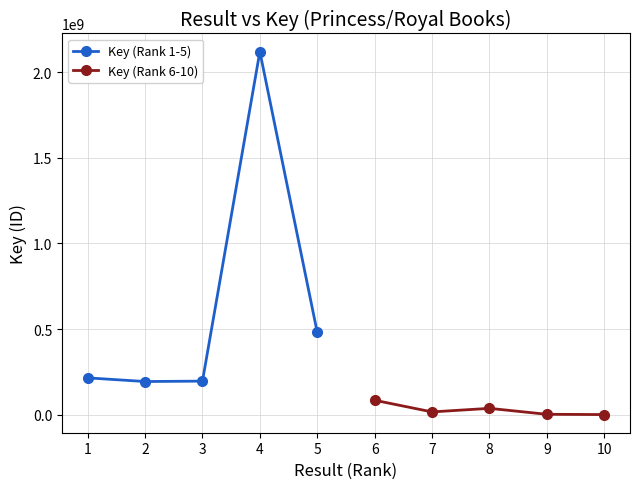

At which category does Key (Rank 1-5) reach its first local peak?

4